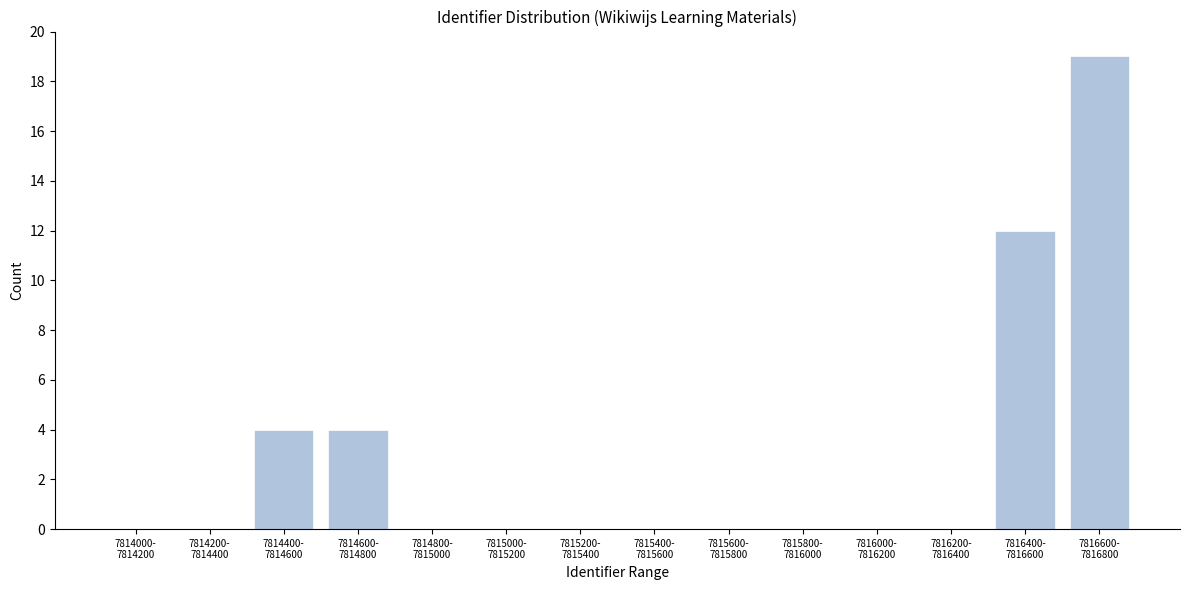

What is the greatest value displayed?

19